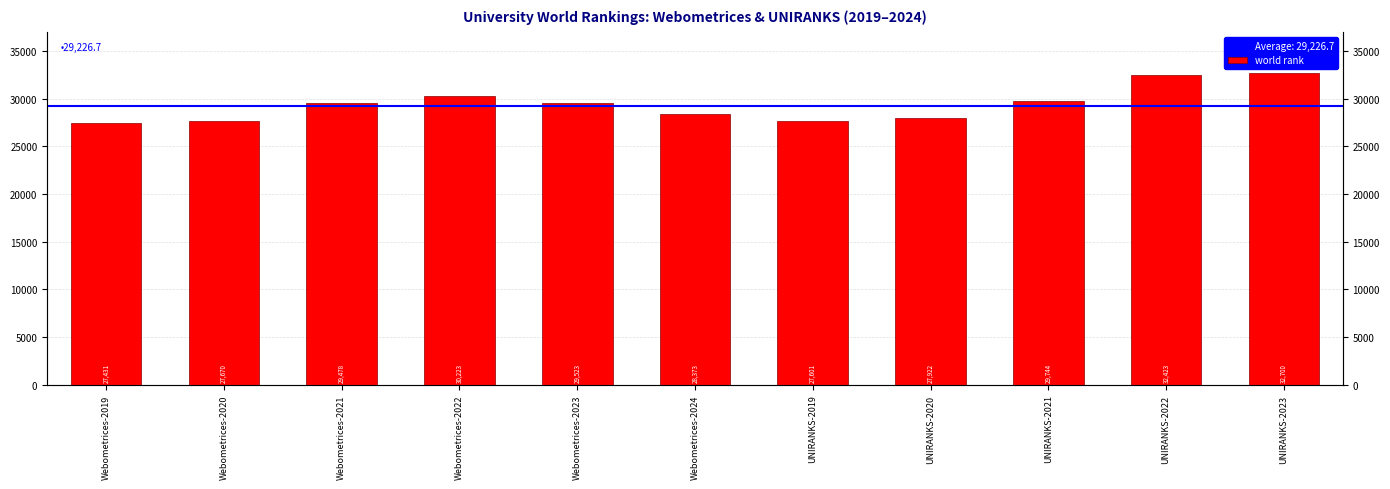

What is the average value?

29372